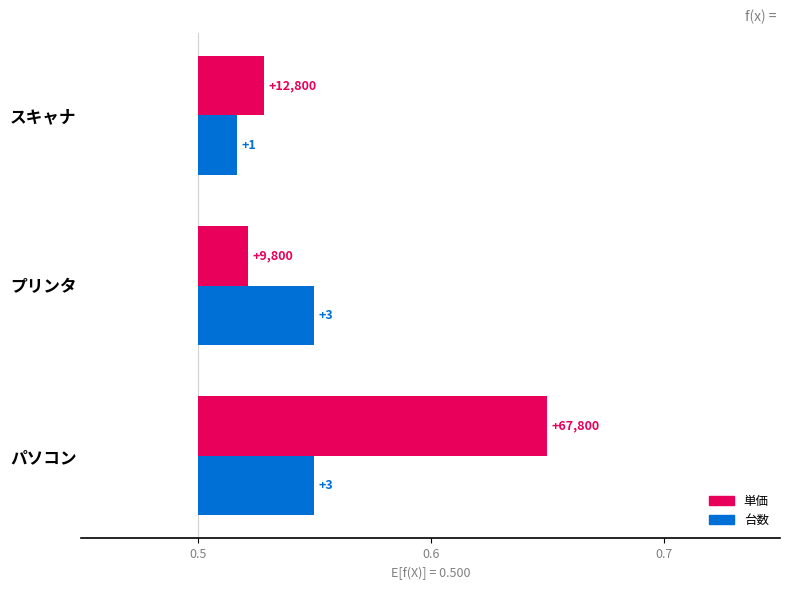

Which series has the largest range (max minus min)?

単価